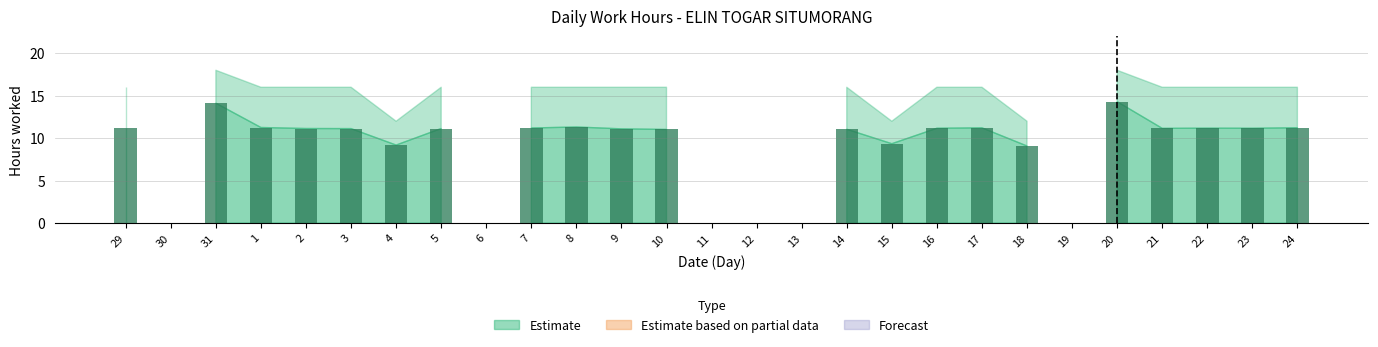

What is the sum of the values at 29 and 23?

22.3